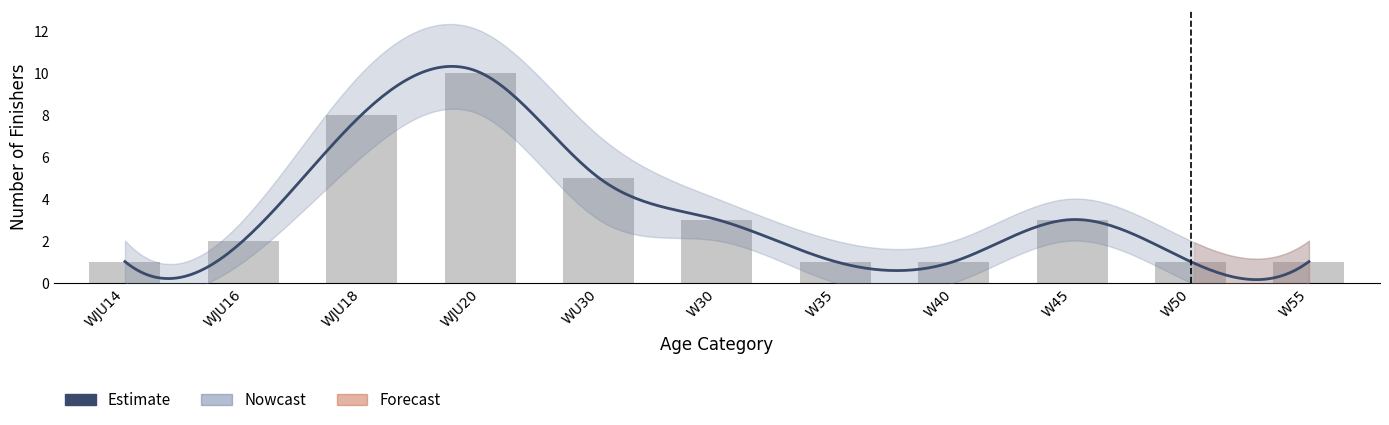

What is the sum of the Lower values at W55 and WJU18?

6